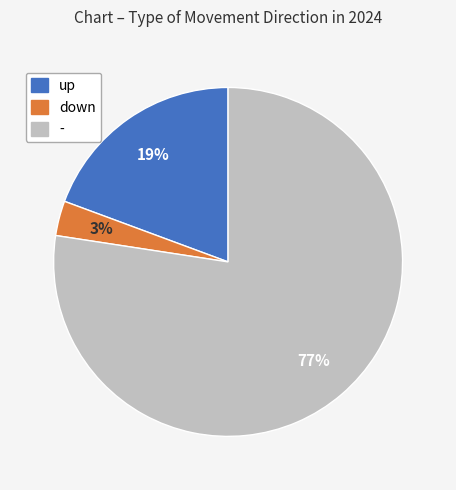

Is the sum of - and up greater than half?

Yes